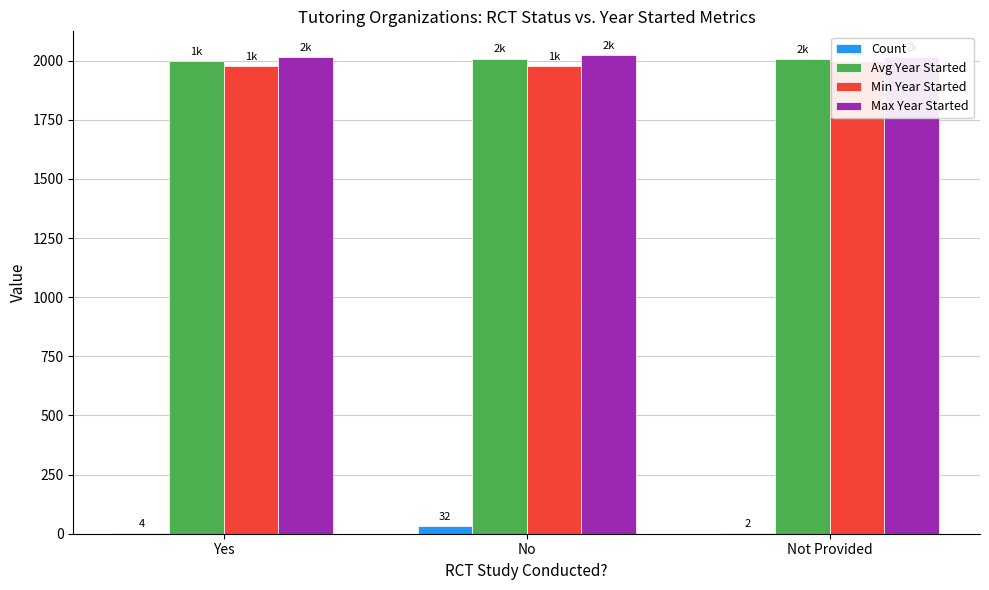

How many series are shown in this chart?

4